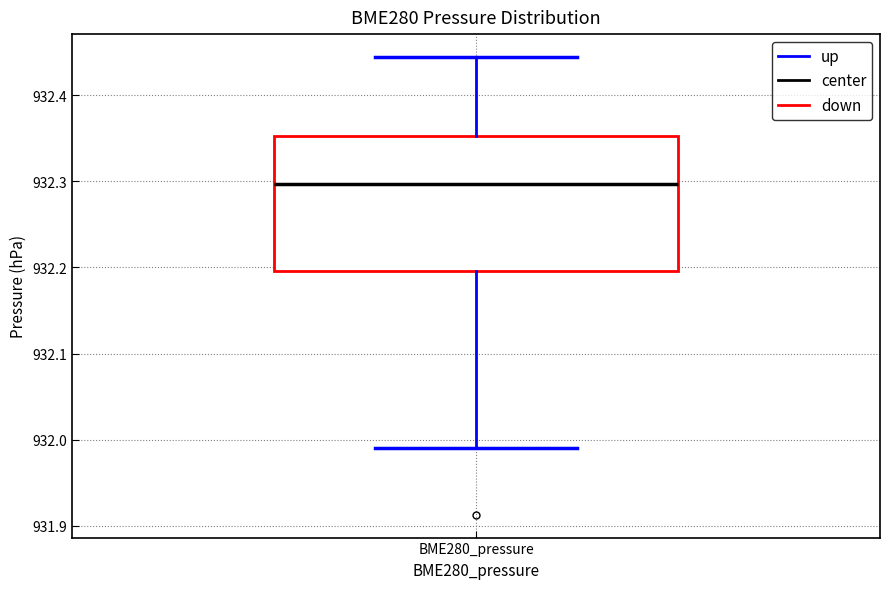

Where is the lower edge of the box for BME280_pressure on the y-axis? The values are not printed on the chart, so give them approximately, as read against the axis.

932.20